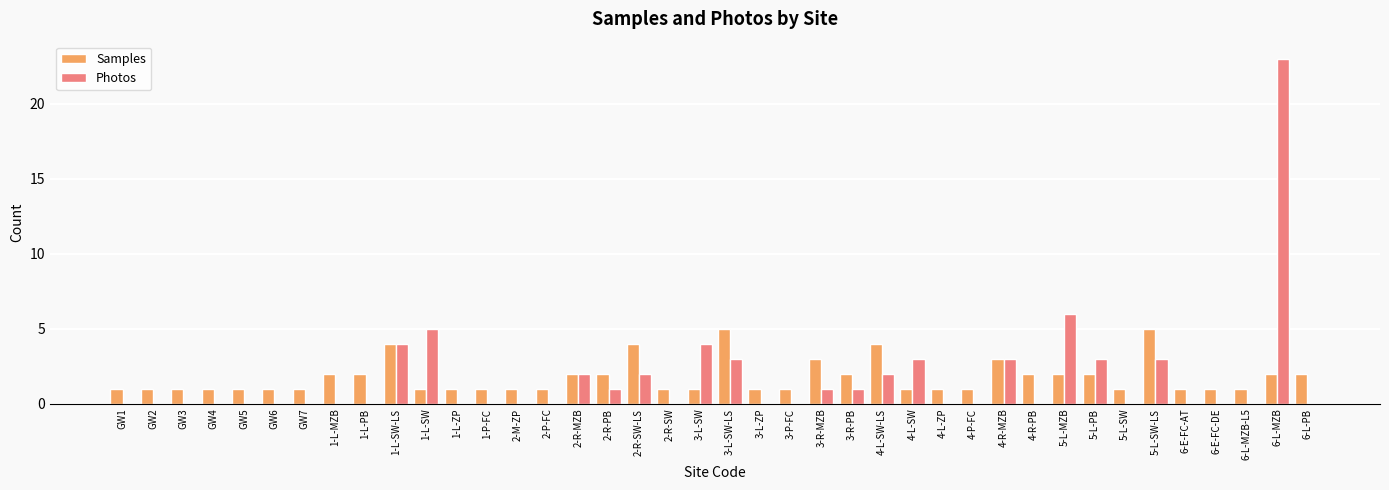

At which category is the sum across all series the highest?

6-L-MZB